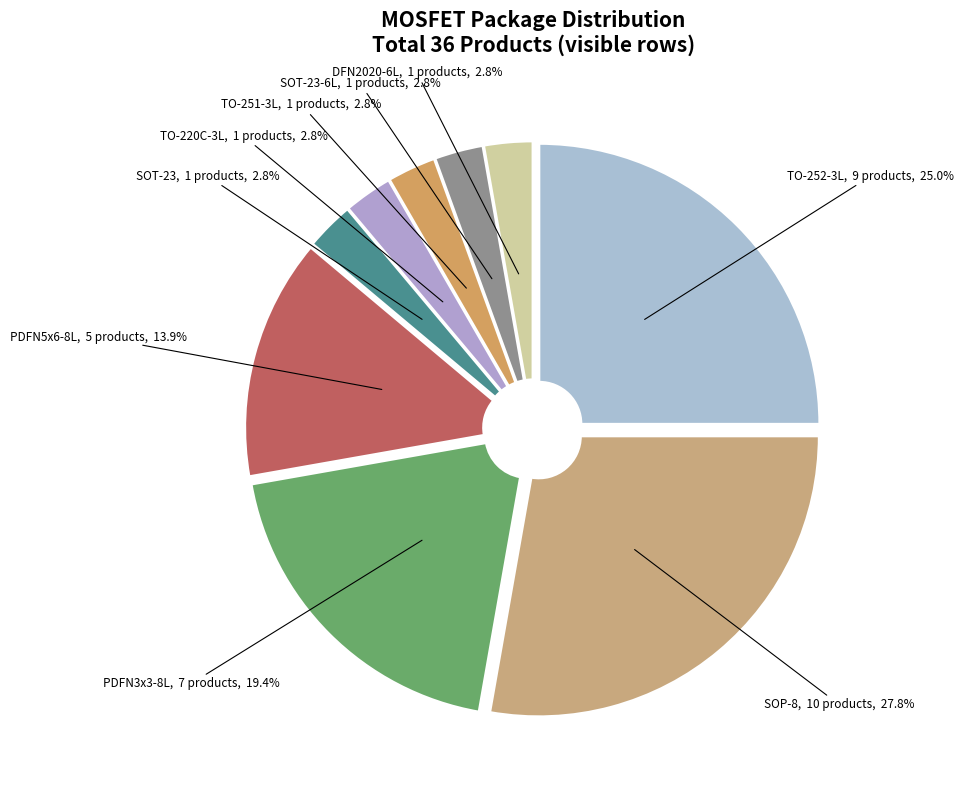

To the nearest percent, what is the average slice percentage?

11%